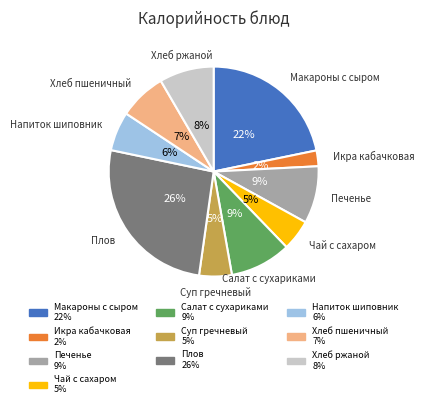

How many segments does this pie chart have?

10